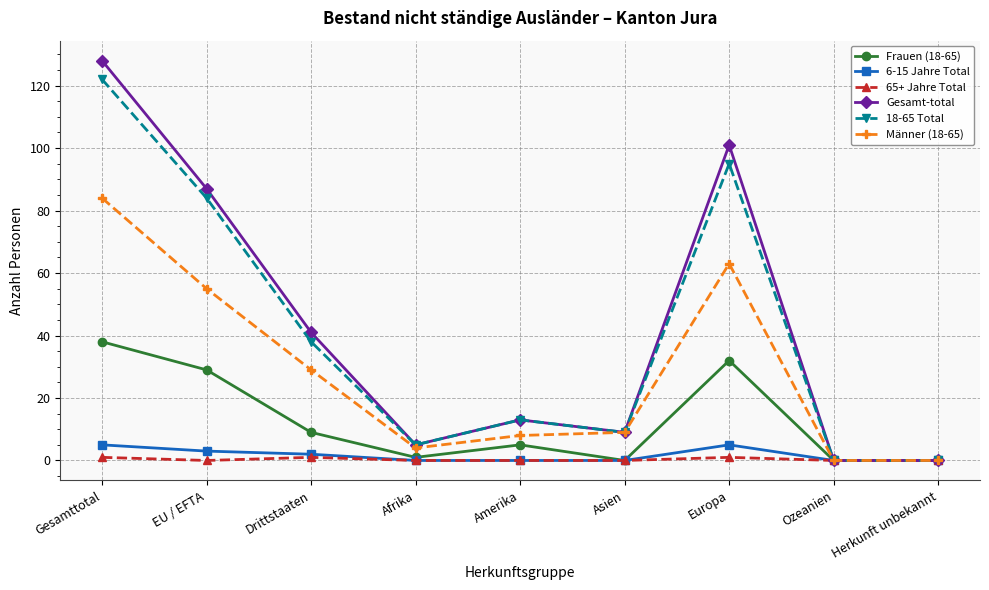

Is the value of Frauen (18-65) at Europa greater than the value of Gesamt-total at Gesamttotal?

No